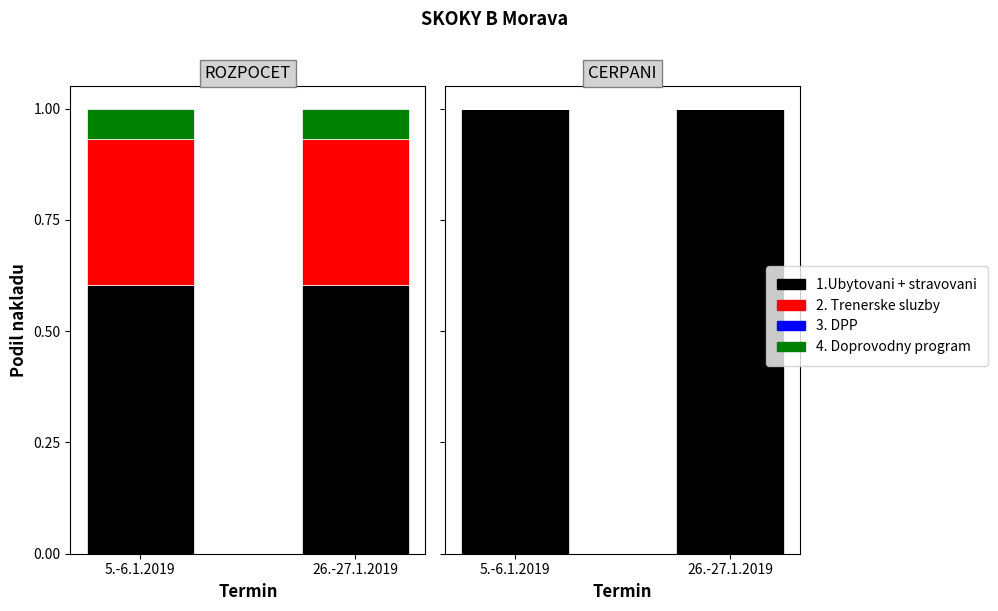

Reading left to right, extract all data points from this chart.

1.Ubytovani + stravovani: 5.-6.1.2019=1	26.-27.1.2019=1
2. Trenerske sluzby: 5.-6.1.2019=0	26.-27.1.2019=0
3. DPP: 5.-6.1.2019=0	26.-27.1.2019=0
4. Doprovodny program: 5.-6.1.2019=0	26.-27.1.2019=0